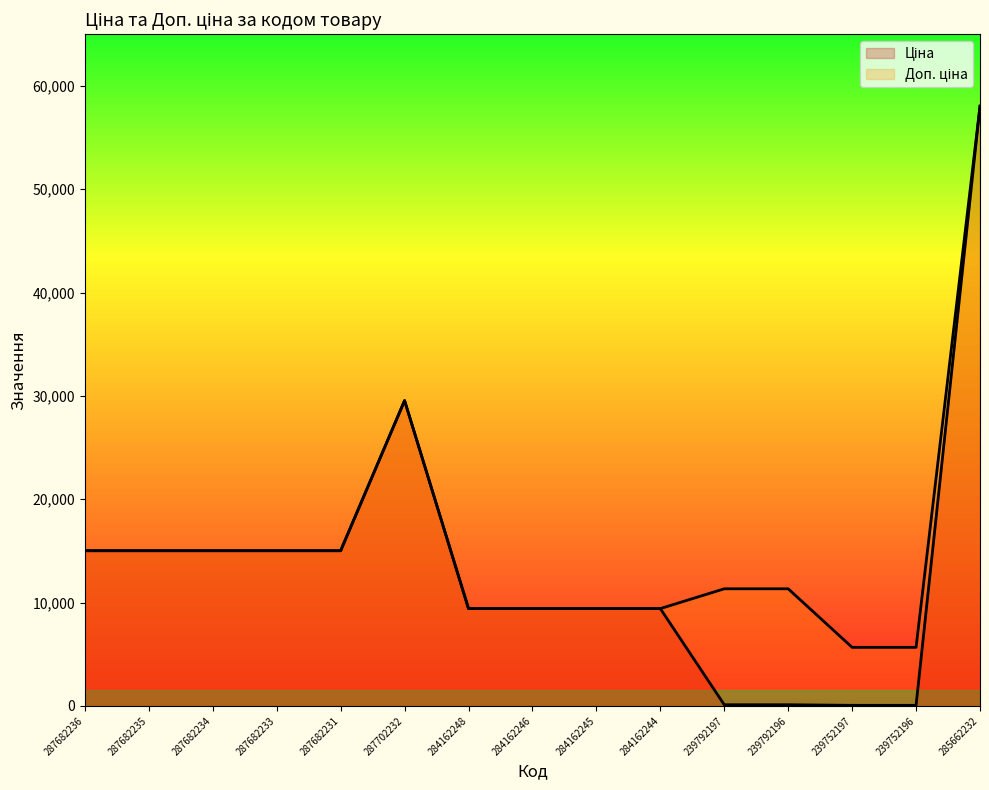

What is the sum of the Ціна values at 287682236 and 239792197?

15132.5